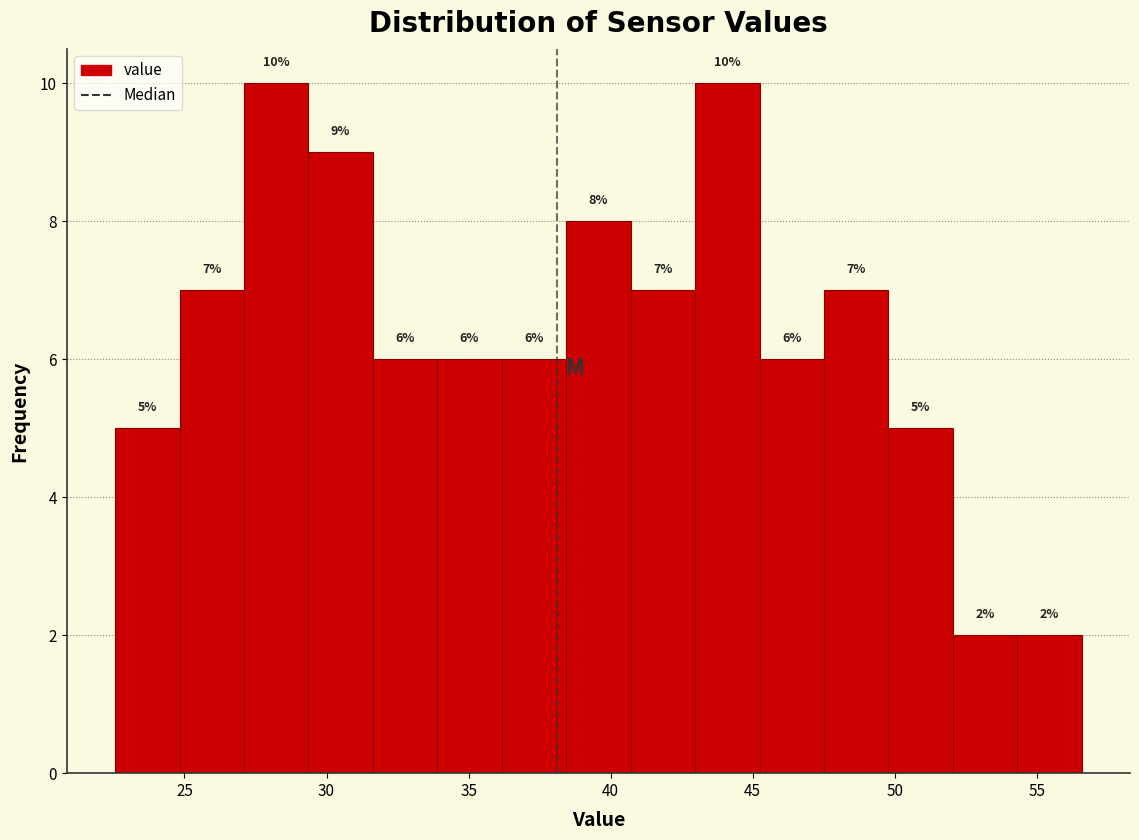

Reading left to right, list every bar in this chart as the range it spans on the x-axis followed by its height. The bar edges are not printed on the chart, so give them approximately, as read against the axis.

22.5 to 25.0: 5
25.0 to 27.0: 7
27.0 to 29.5: 10
29.5 to 31.5: 9
31.5 to 34.0: 6
34.0 to 36.0: 6
36.0 to 38.5: 6
38.5 to 40.5: 8
40.5 to 43.0: 7
43.0 to 45.0: 10
45.0 to 47.5: 6
47.5 to 50.0: 7
50.0 to 52.0: 5
52.0 to 54.5: 2
54.5 to 56.5: 2